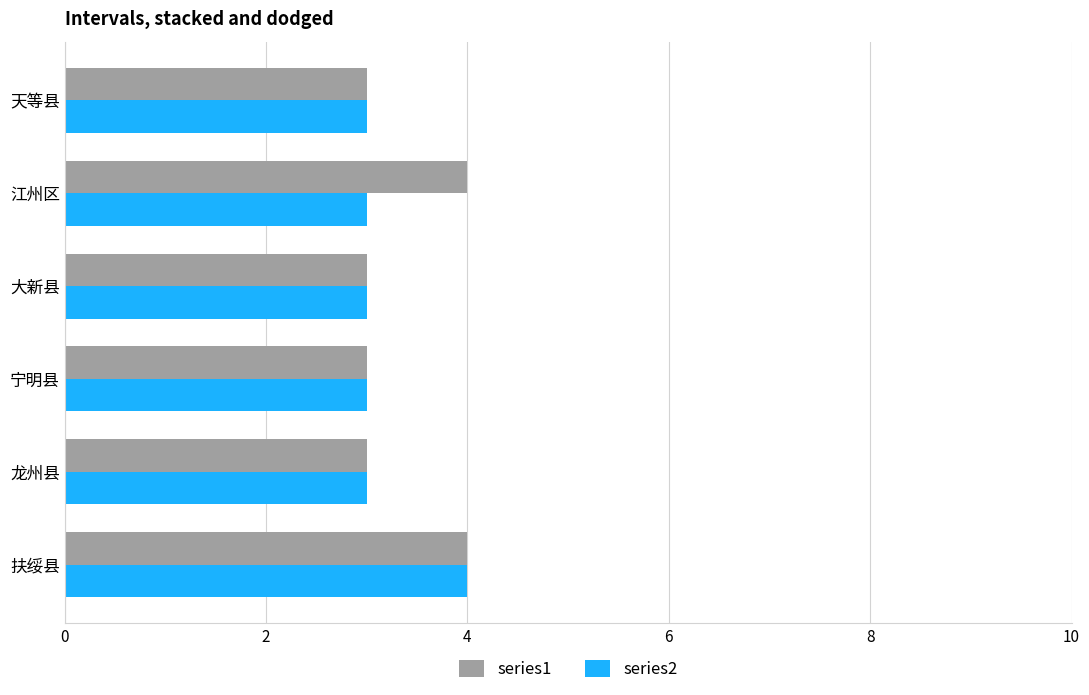

What is the smallest value displayed?

3